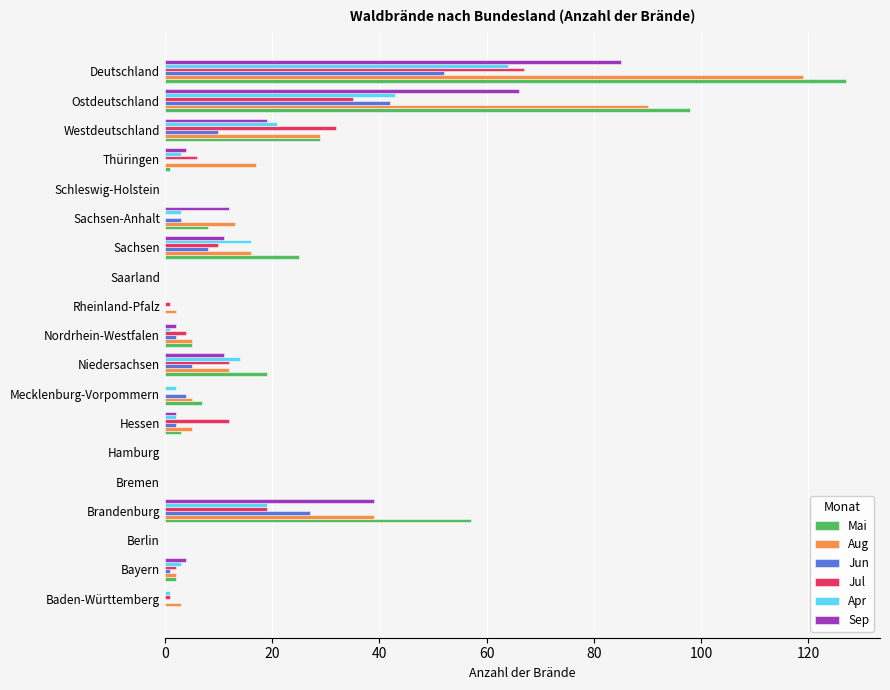

What is the sum of all Jul values?

201